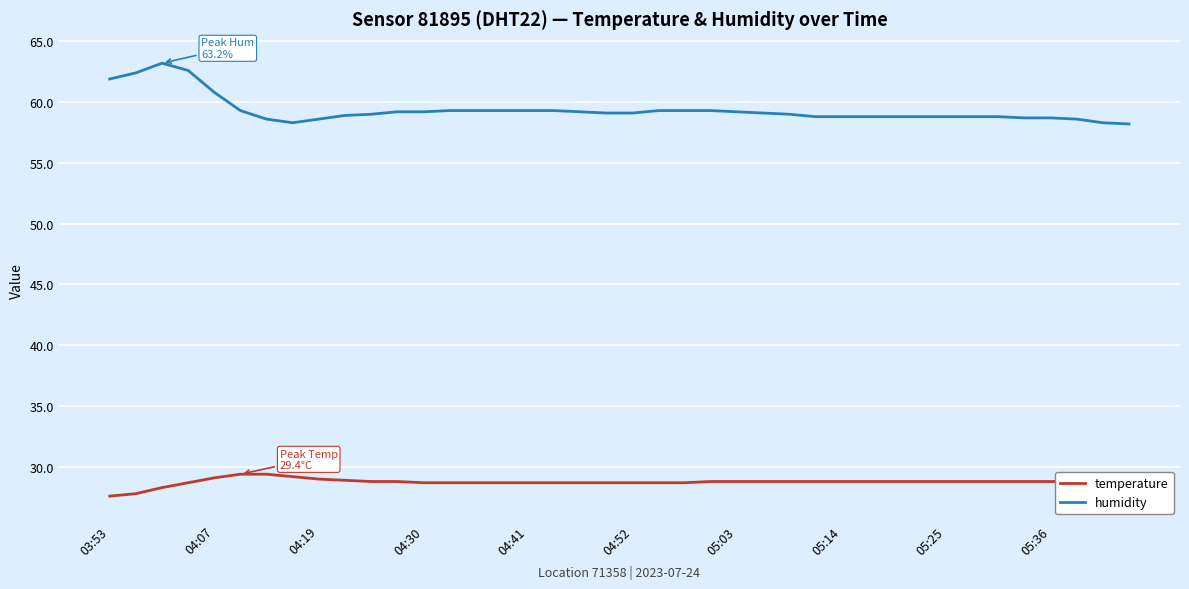

What is the smallest value displayed?

27.6